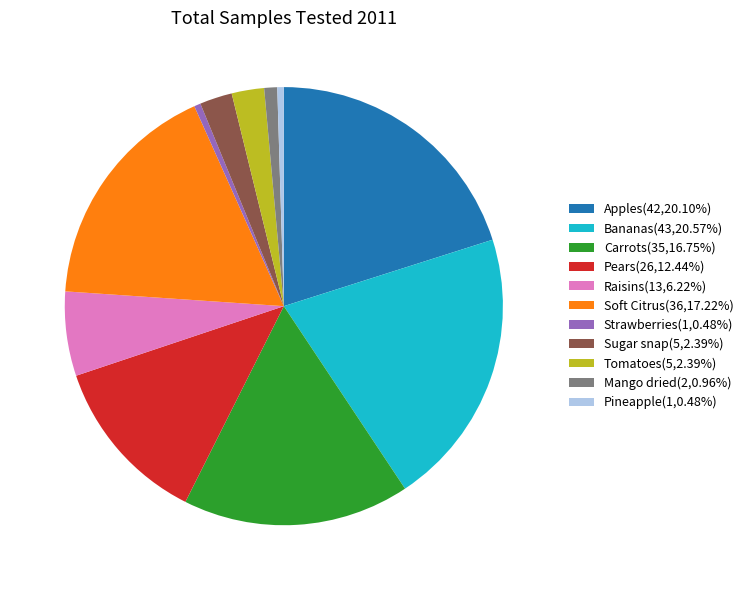

True or false: Pears accounts for 12% of the total.

True